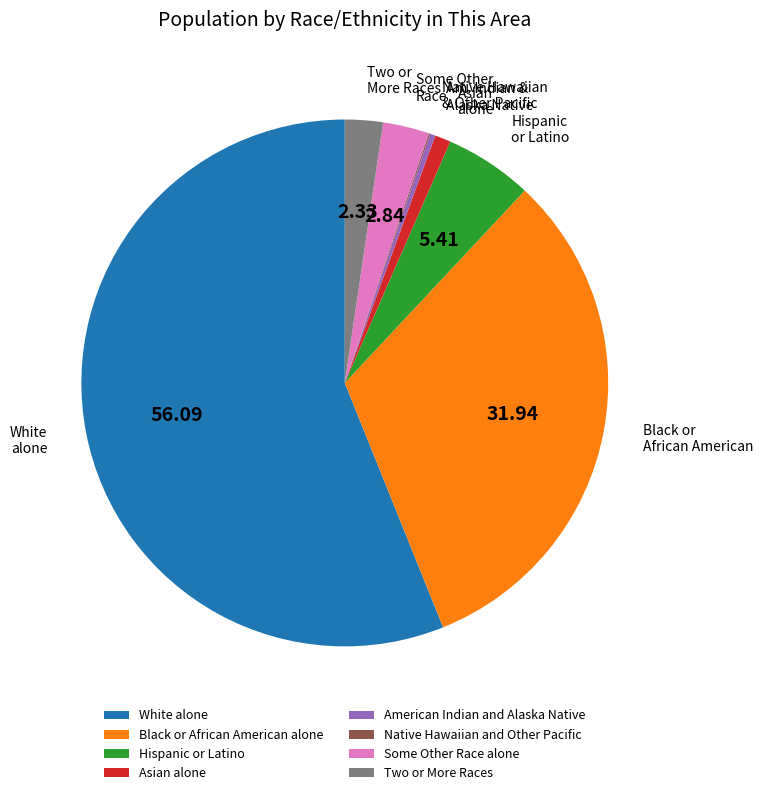

Which slice is the largest?

White alone